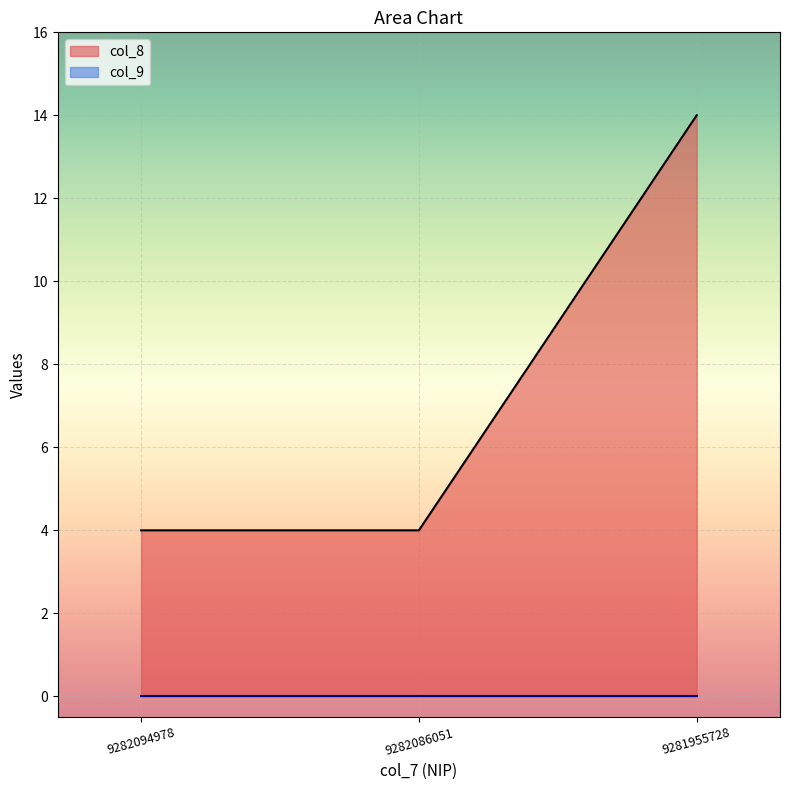

How many data points are above 4?

1